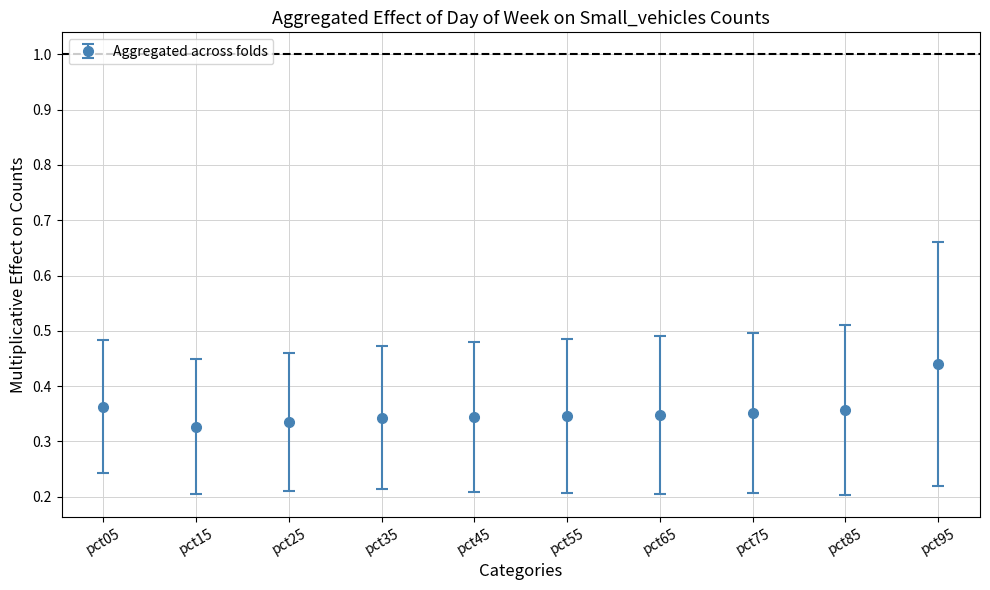

At which category does the chart reach its peak across all series?

pct95